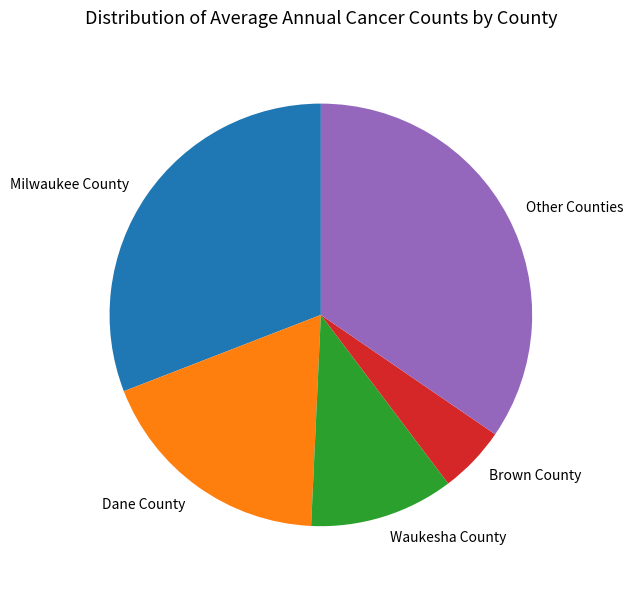

Is there a majority slice in this chart?

No